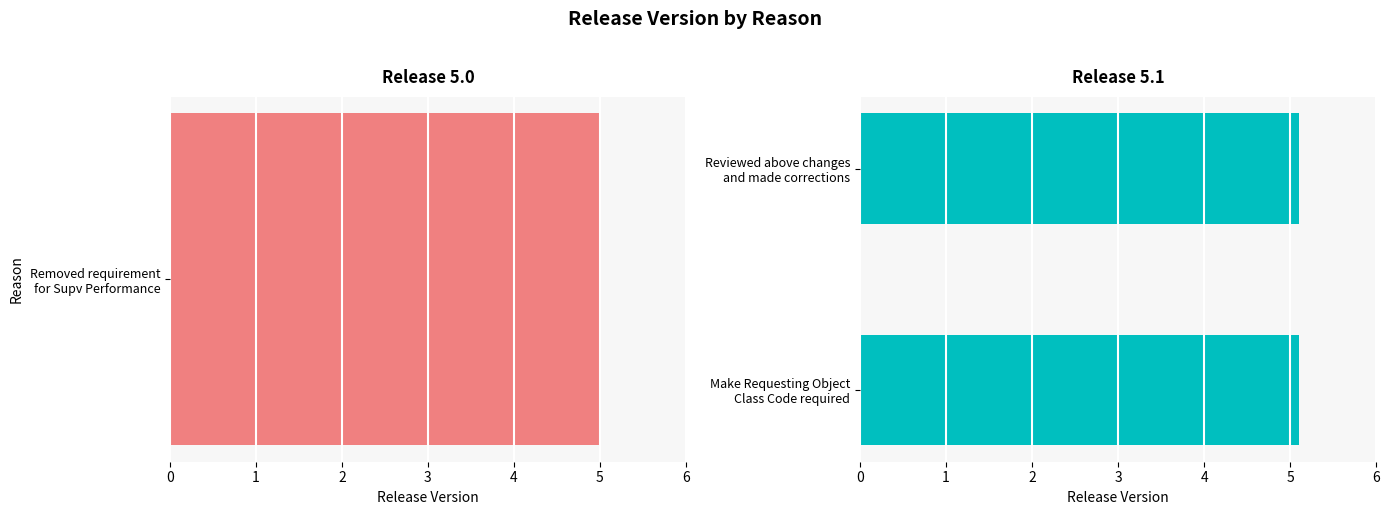

Does the chart contain any negative values?

No